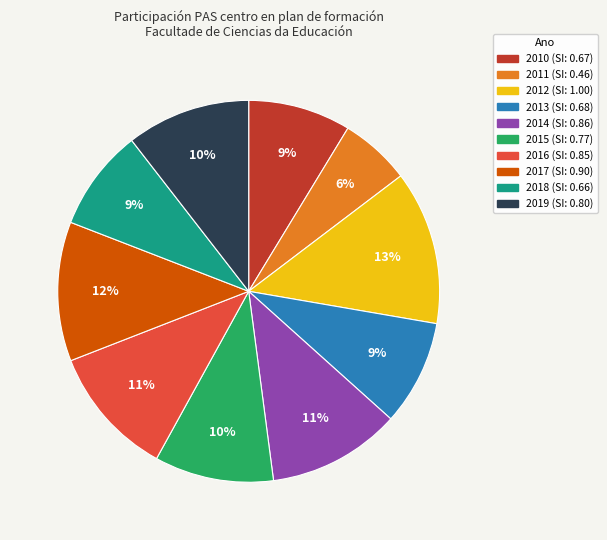

Is there a majority slice in this chart?

No